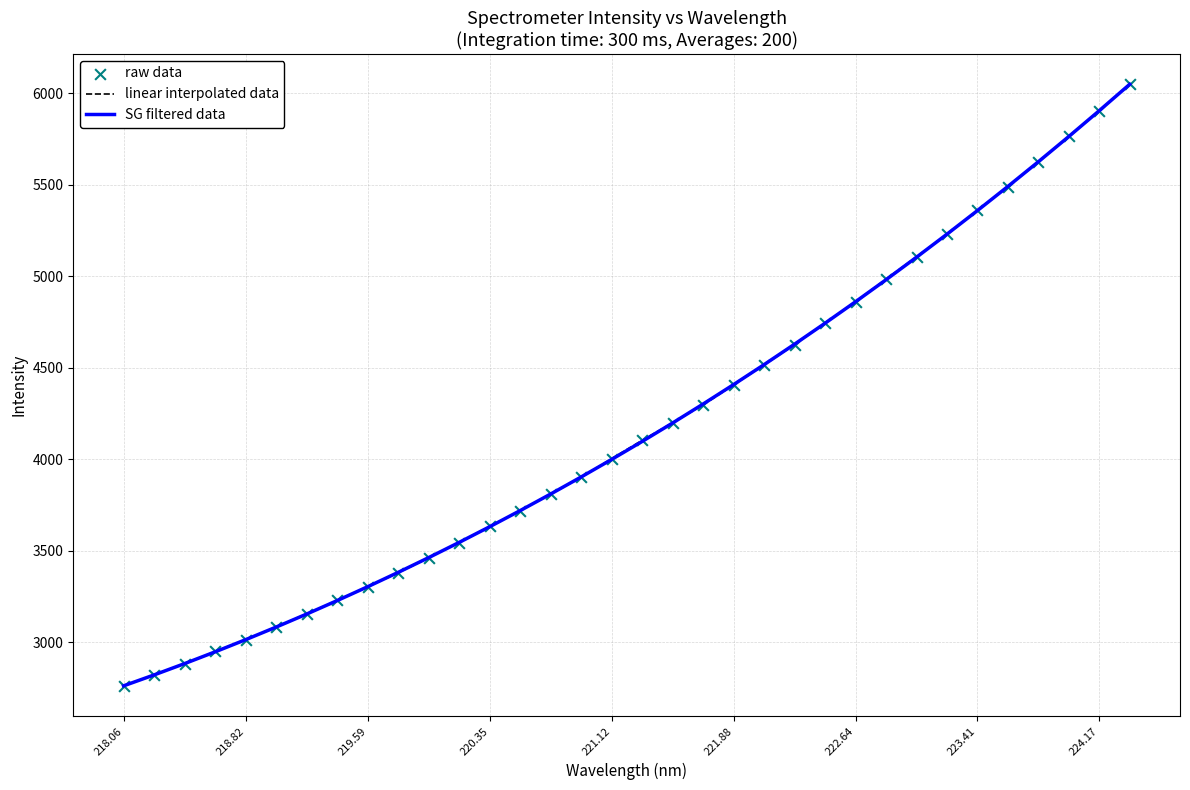

What is the smallest value displayed?

2761.1